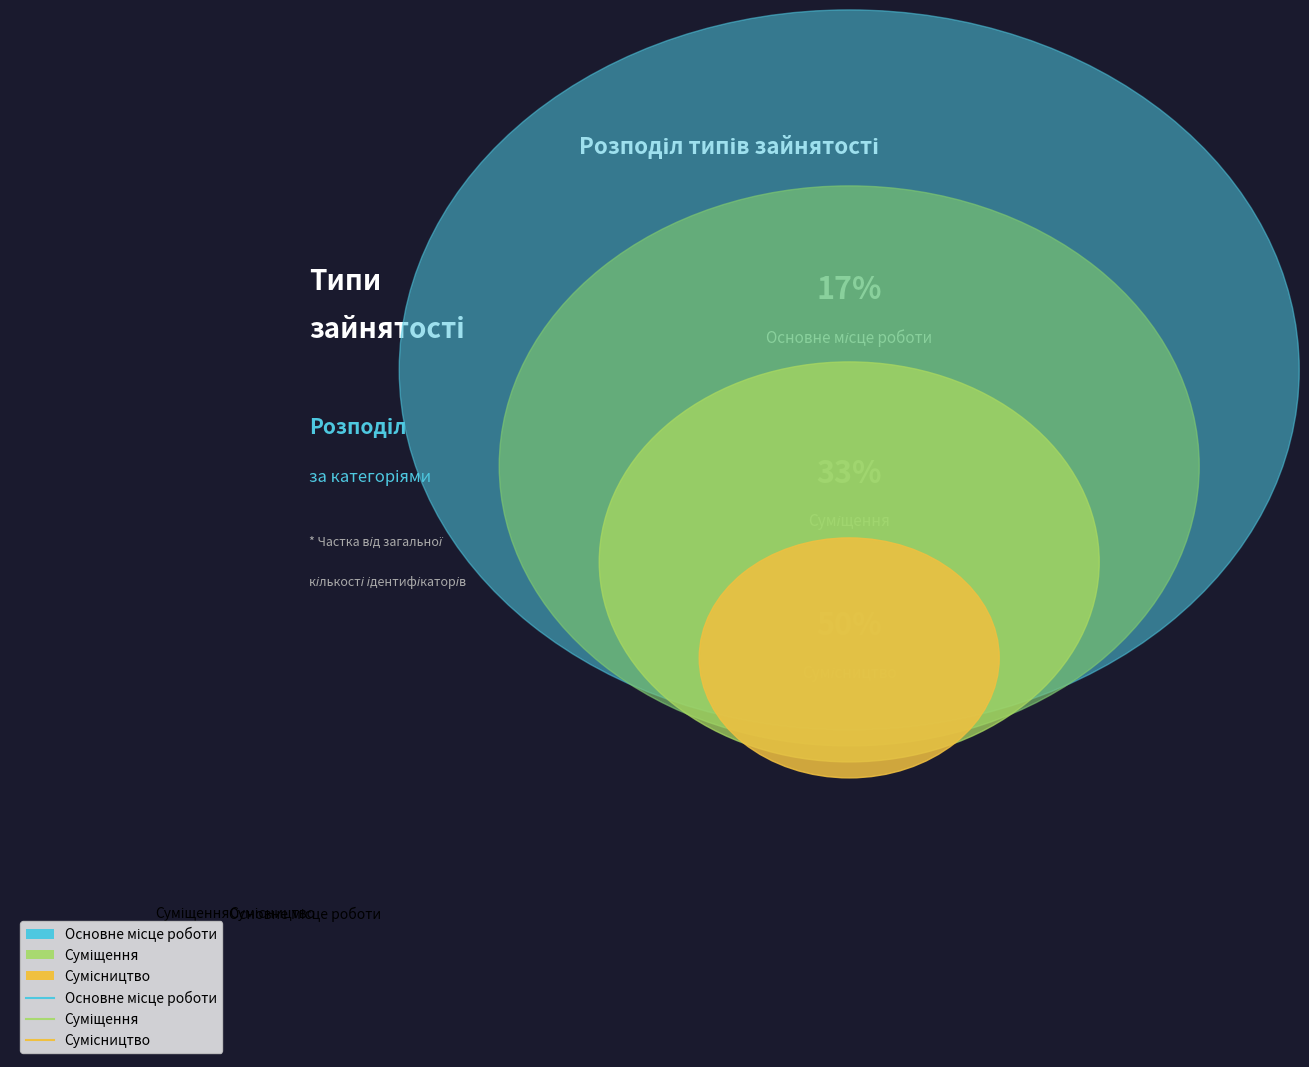

What is the change in value from Основне місце роботи to Суміщення?

+1